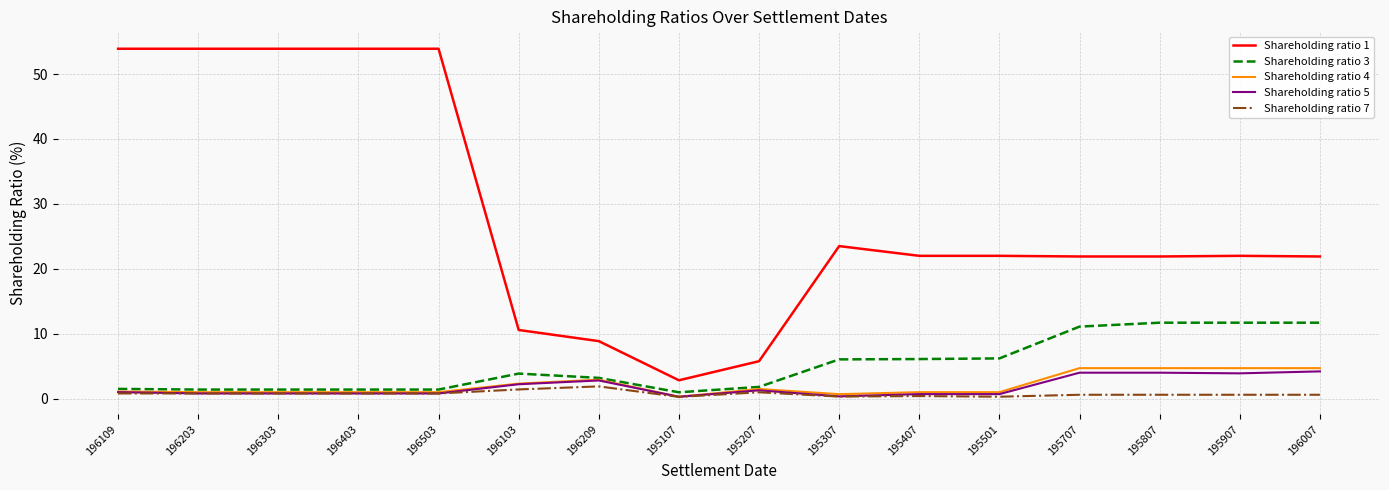

True or false: Shareholding ratio 1 has a value of 10.1 at 195207.

False